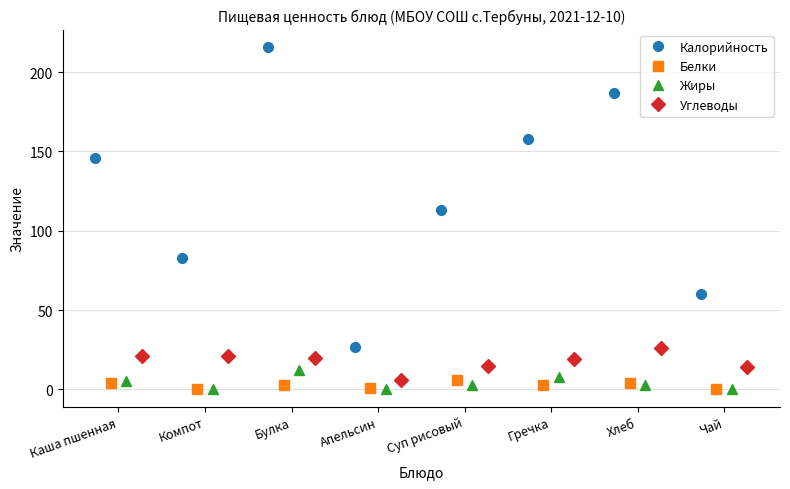

In Калорийность, how many points are higher than both neighbors (excluding endpoints)?

2